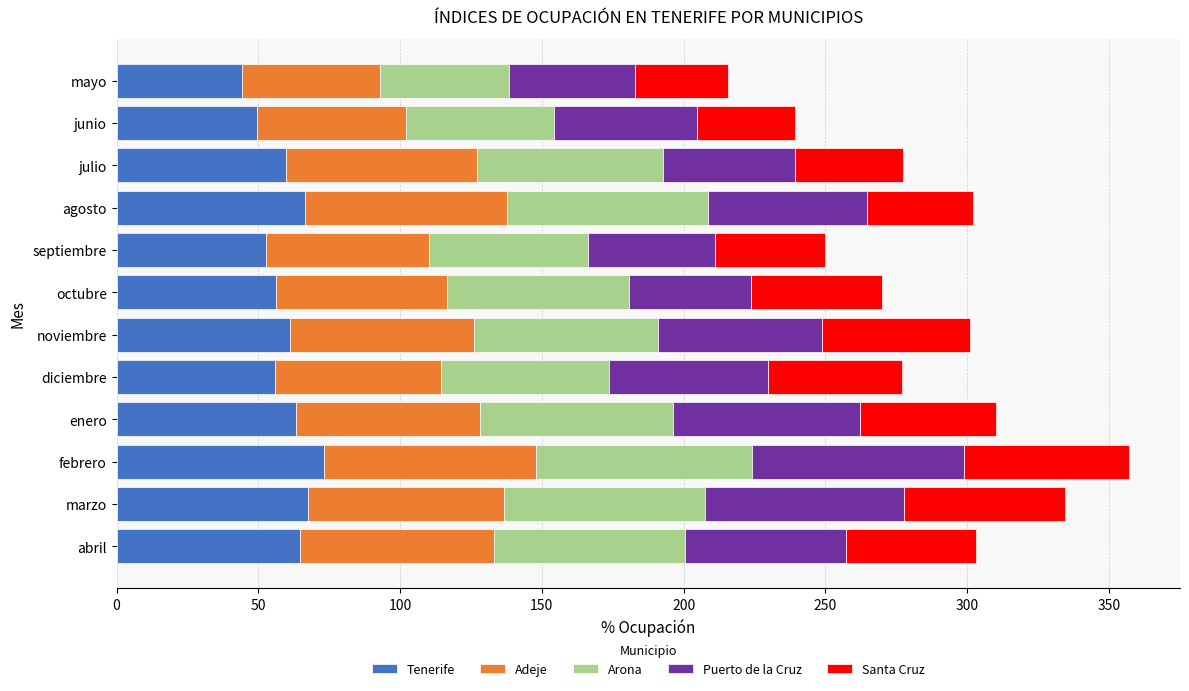

What is the difference between the maximum and minimum values in the Tenerife series?

28.9